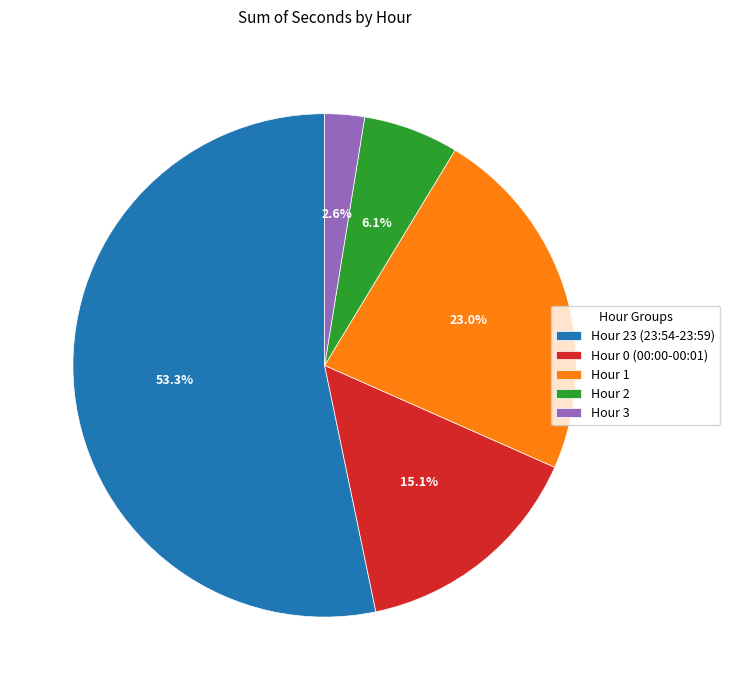

Rank the categories by value from lowest to highest.

Hour 3, Hour 2, Hour 0 (00:00-00:01), Hour 1, Hour 23 (23:54-23:59)